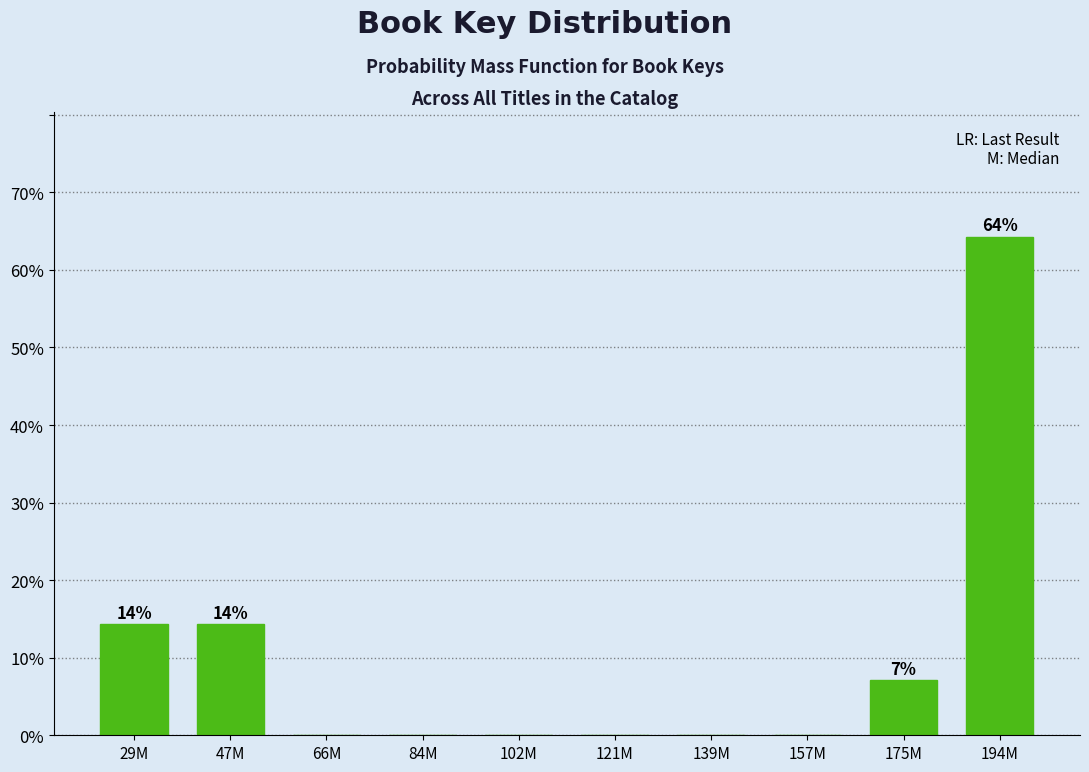

Reading right to left, what are all the values shown in this chart?

194M=64.3	175M=7.1	157M=0.0	139M=0.0	121M=0.0	102M=0.0	84M=0.0	66M=0.0	47M=14.3	29M=14.3